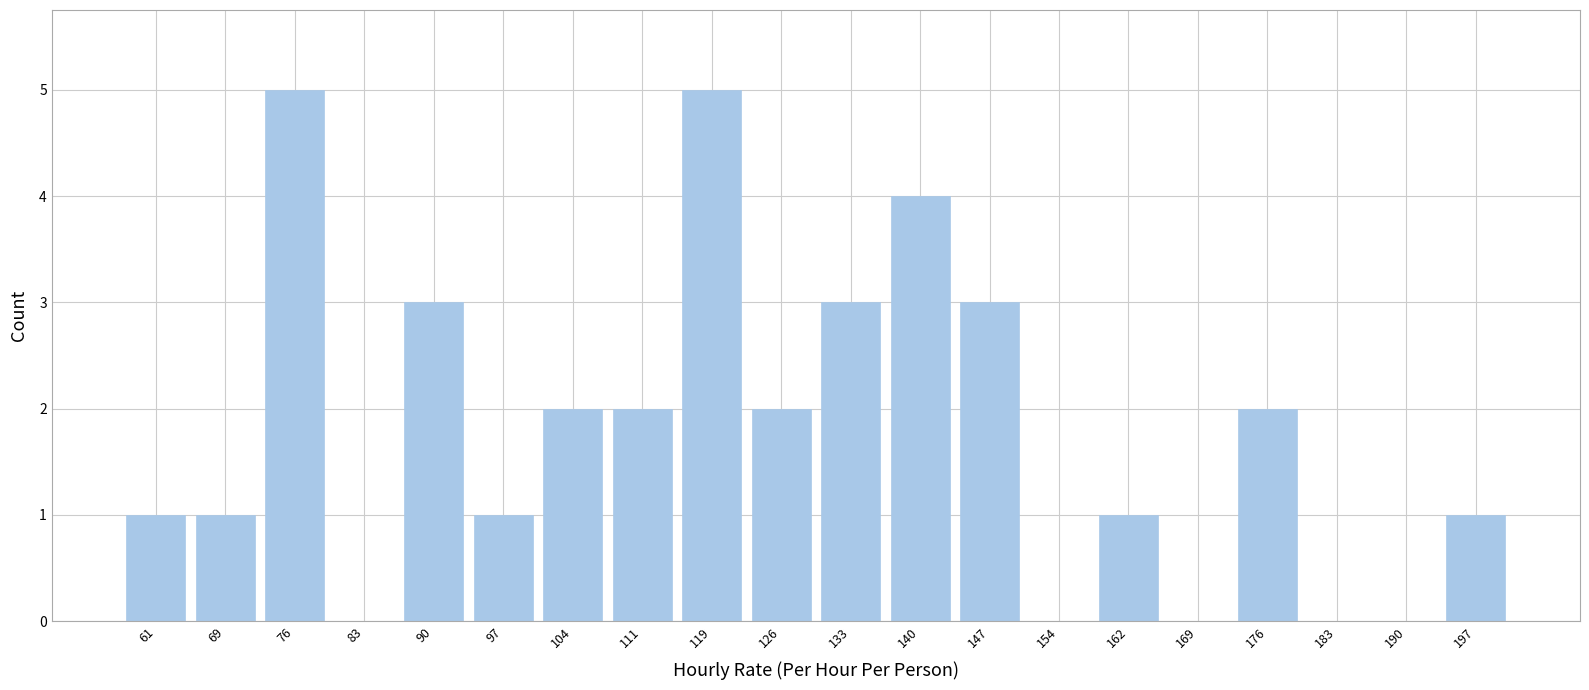

Reading left to right, transcribe this chart: for each bar, give the range it covers on the x-axis and its height. Neither the bar edges nor the heights are printed on the chart, so give them approximately, as read against the axes.

58 to 65: 1
65 to 73: 1
73 to 80: 5
80 to 87: 0
87 to 94: 3
94 to 101: 1
101 to 108: 2
108 to 116: 2
116 to 123: 5
123 to 130: 2
130 to 137: 3
137 to 144: 4
144 to 151: 3
151 to 158: 0
158 to 166: 1
166 to 173: 0
173 to 180: 2
180 to 187: 0
187 to 194: 0
194 to 201: 1